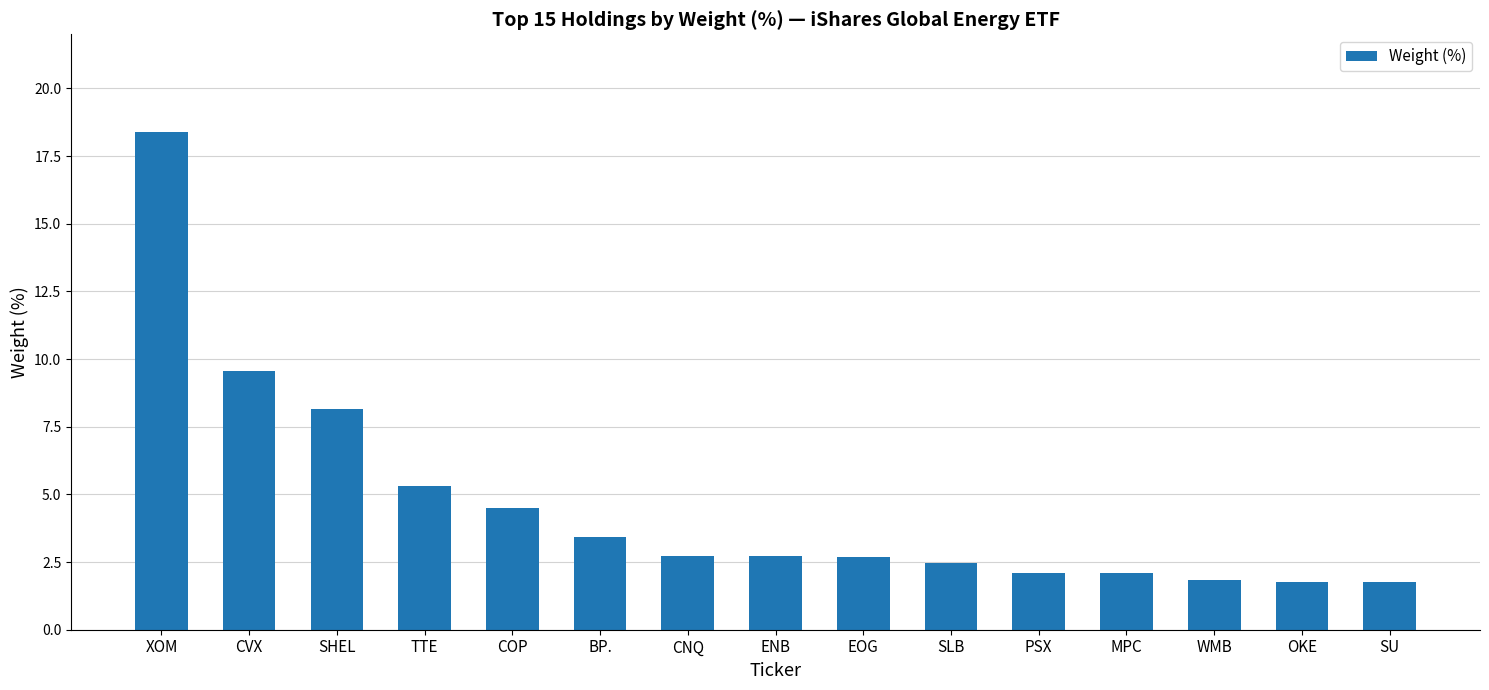

What is the smallest value displayed?

1.8